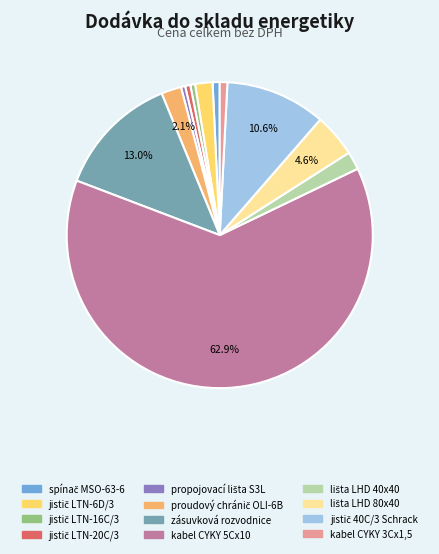

Which category has the biggest portion of the pie?

kabel CYKY 5Cx10